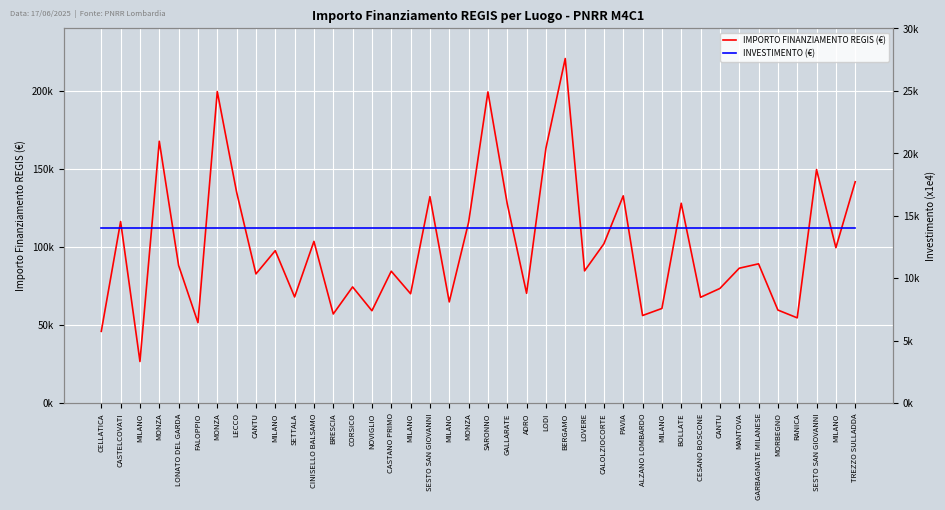

How many values in the IMPORTO FINANZIAMENTO REGIS (€) series exceed 88213?

20